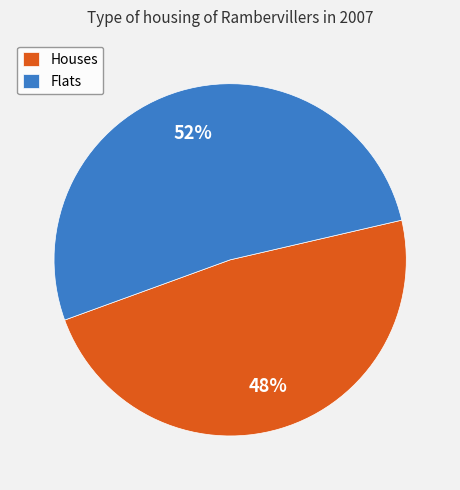

The Houses slice represents 53% of the pie. True or false?

False